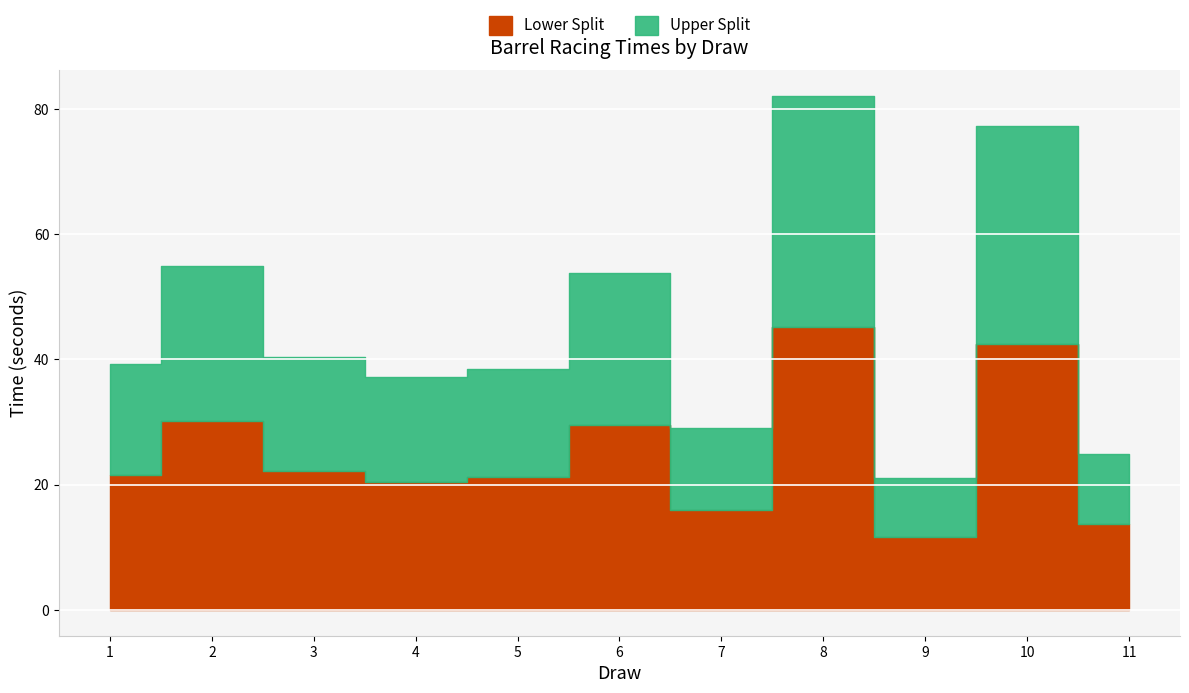

List the labels in order of value, smallest first.

9, 11, 7, 4, 5, 1, 3, 6, 2, 10, 8